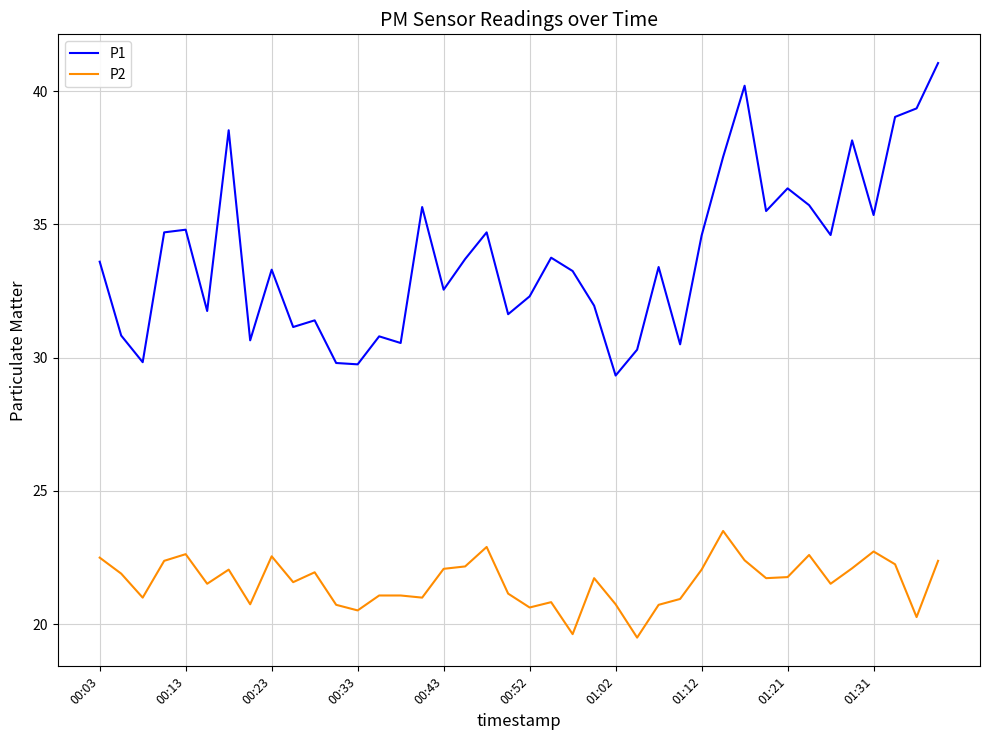

Which series has the largest range (max minus min)?

P1